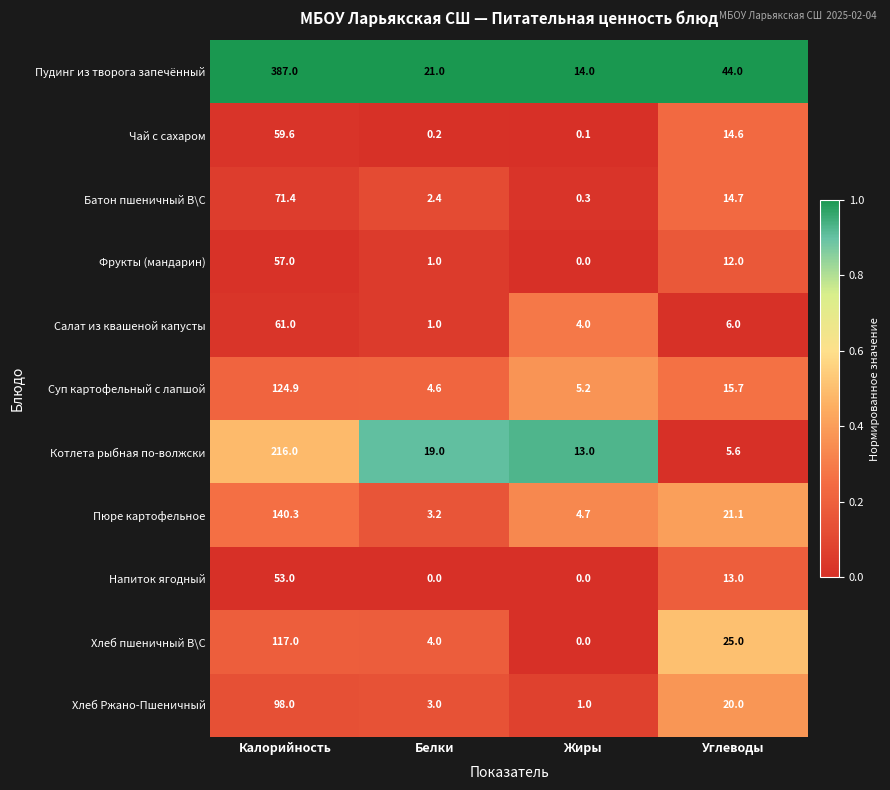

List the series in order of their peak value, highest first.

Пудинг из творога запечённый, Котлета рыбная по-волжски, Пюре картофельное, Суп картофельный с лапшой, Хлеб пшеничный В\С, Хлеб Ржано-Пшеничный, Батон пшеничный В\С, Салат из квашеной капусты, Чай с сахаром, Фрукты (мандарин), Напиток ягодный